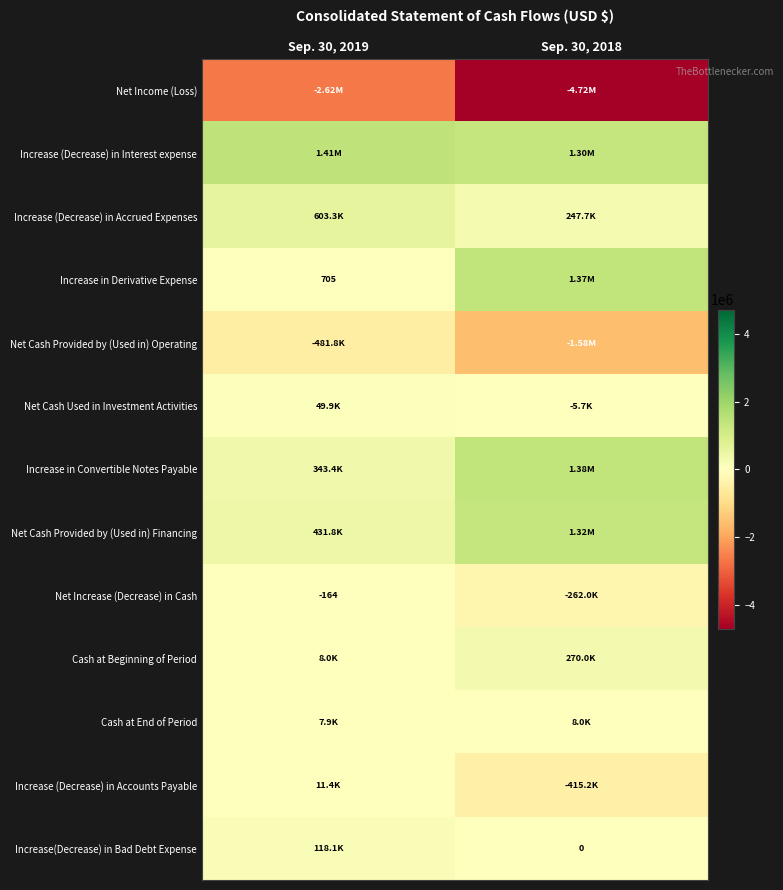

What is the maximum value for Net Increase (Decrease) in Cash?

-164